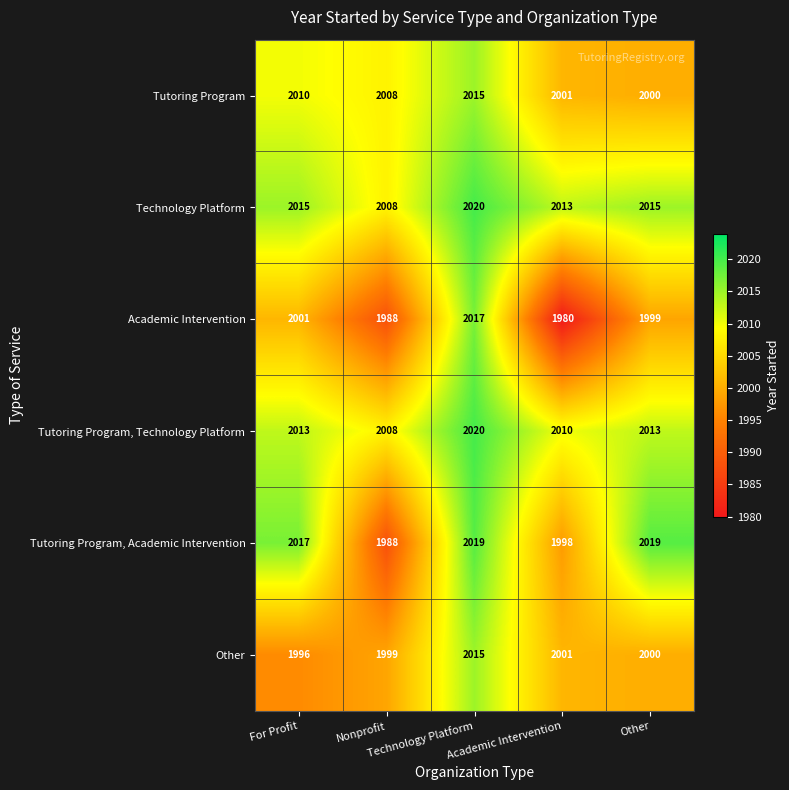

What is the spread (max minus min) of values at Other?

20